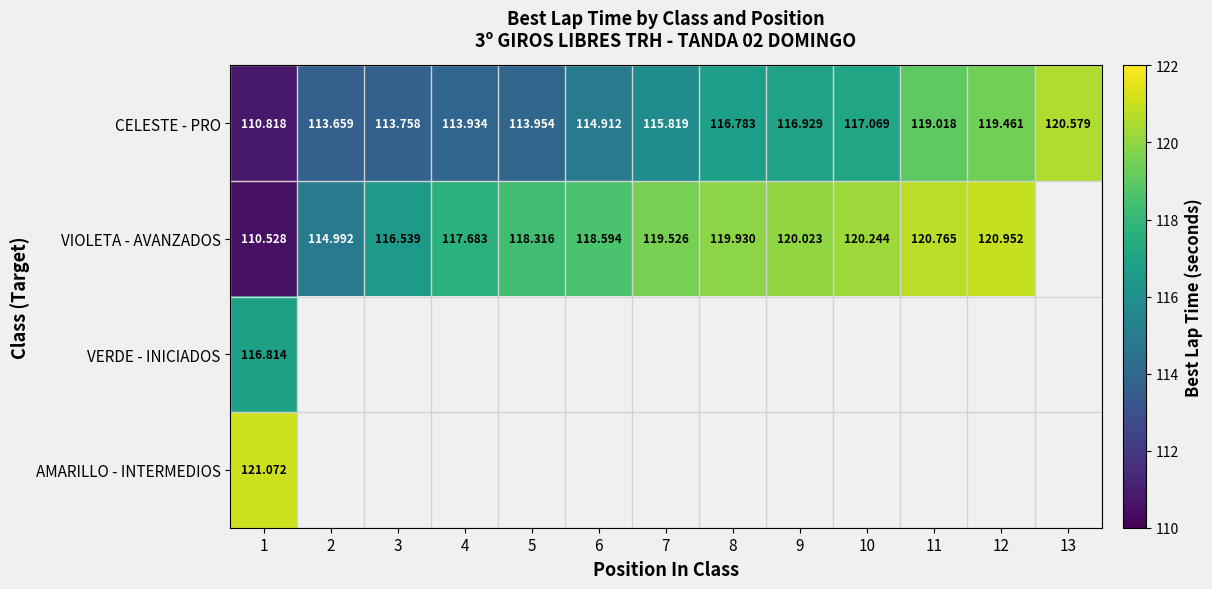

Which category has the lowest value in the VIOLETA - AVANZADOS series?

1